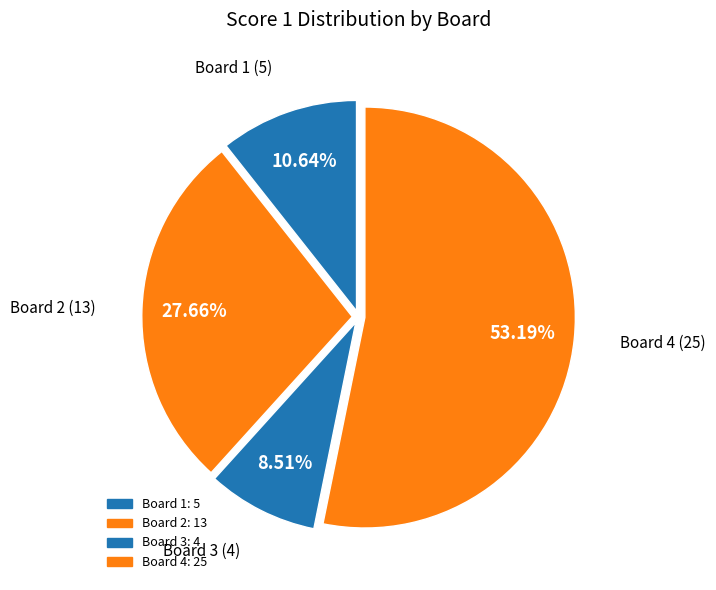

Count the number of slices in the pie.

4